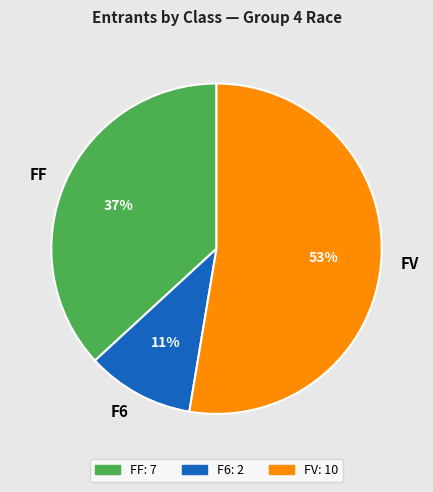

How many segments does this pie chart have?

3